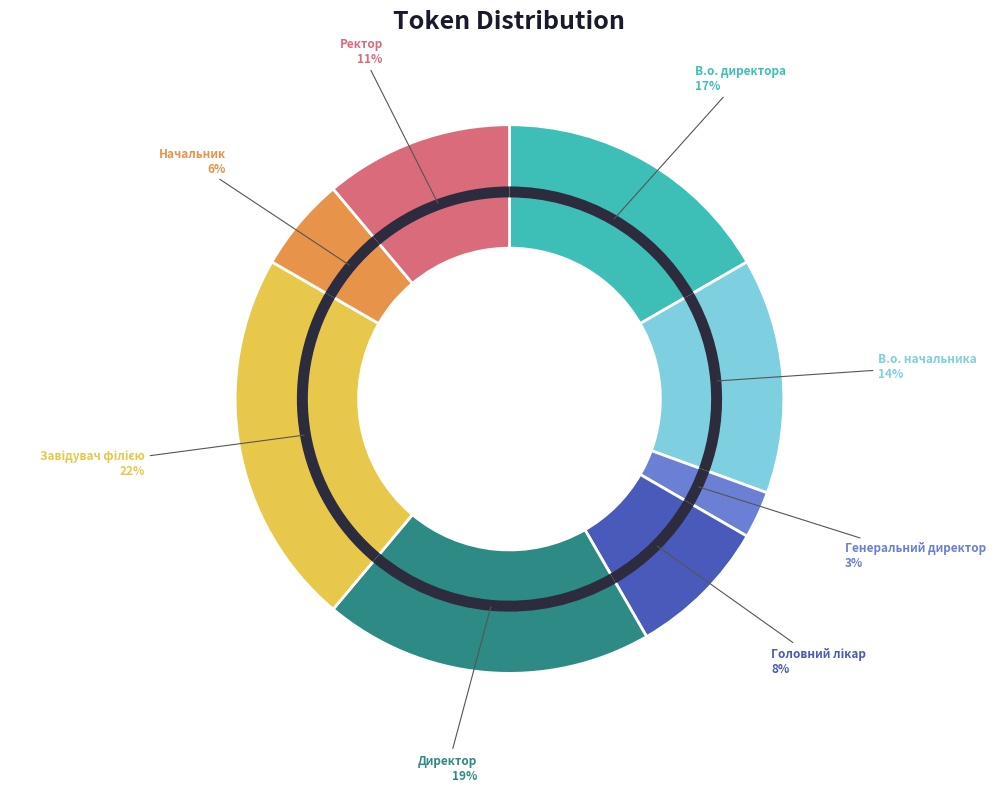

Rank the categories by value from highest to lowest.

Завідувач філією, Директор, В.о. директора, В.о. начальника, Ректор, Головний лікар, Начальник, Генеральний директор